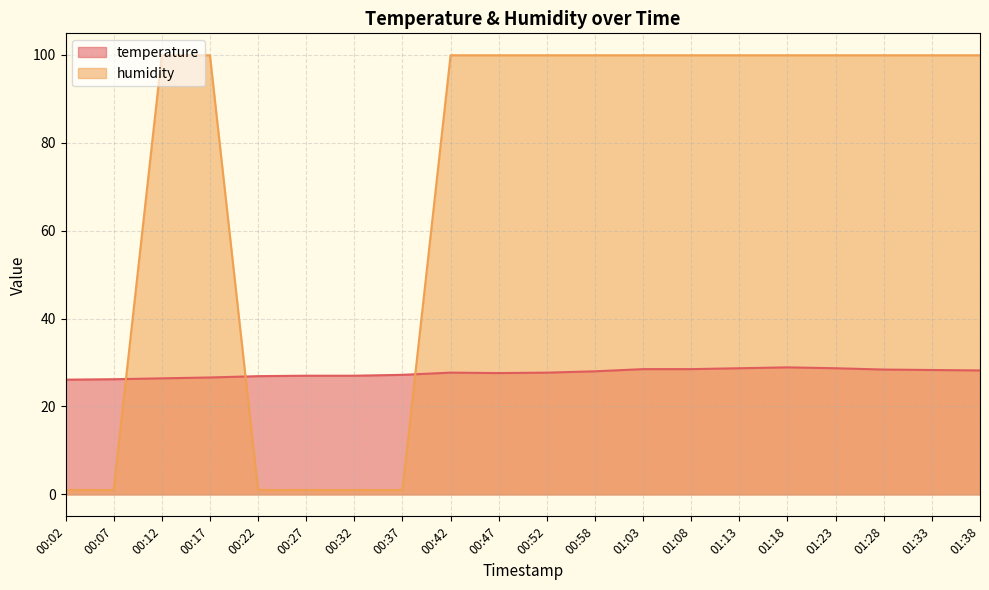

Reading left to right, transcribe all the data shown in this chart.

temperature: 00:02=26.1	00:07=26.2	00:12=26.4	00:17=26.6	00:22=26.9	00:27=27.0	00:32=27.0	00:37=27.2	00:42=27.7	00:47=27.6	00:52=27.7	00:58=28.0	01:03=28.5	01:08=28.5	01:13=28.7	01:18=28.9	01:23=28.7	01:28=28.4	01:33=28.3	01:38=28.2
humidity: 00:02=1.0	00:07=1.0	00:12=99.9	00:17=99.9	00:22=1.0	00:27=1.0	00:32=1.0	00:37=1.0	00:42=99.9	00:47=99.9	00:52=99.9	00:58=99.9	01:03=99.9	01:08=99.9	01:13=99.9	01:18=99.9	01:23=99.9	01:28=99.9	01:33=99.9	01:38=99.9